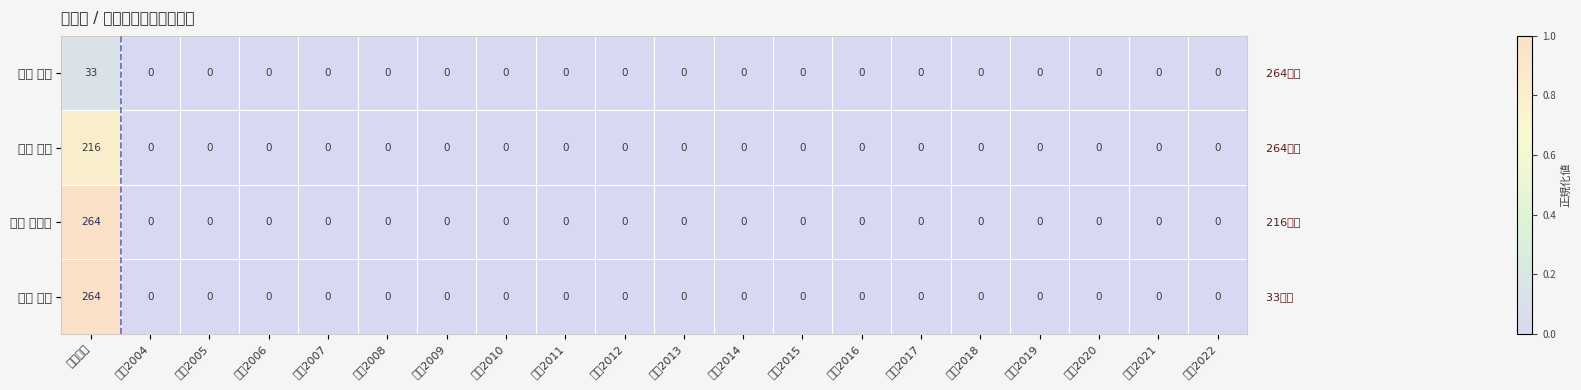

Reading left to right, transcribe all the data shown in this chart.

金沢 貴憲: 在籍月数=33.0	著作2004=0.0	著作2005=0.0	著作2006=0.0	著作2007=0.0	著作2008=0.0	著作2009=0.0	著作2010=0.0	著作2011=0.0	著作2012=0.0	著作2013=0.0	著作2014=0.0	著作2015=0.0	著作2016=0.0	著作2017=0.0	著作2018=0.0	著作2019=0.0	著作2020=0.0	著作2021=0.0	著作2022=0.0
滝口 祥令: 在籍月数=216.0	著作2004=0.0	著作2005=0.0	著作2006=0.0	著作2007=0.0	著作2008=0.0	著作2009=0.0	著作2010=0.0	著作2011=0.0	著作2012=0.0	著作2013=0.0	著作2014=0.0	著作2015=0.0	著作2016=0.0	著作2017=0.0	著作2018=0.0	著作2019=0.0	著作2020=0.0	著作2021=0.0	著作2022=0.0
土屋 浩一郎: 在籍月数=264.0	著作2004=0.0	著作2005=0.0	著作2006=0.0	著作2007=0.0	著作2008=0.0	著作2009=0.0	著作2010=0.0	著作2011=0.0	著作2012=0.0	著作2013=0.0	著作2014=0.0	著作2015=0.0	著作2016=0.0	著作2017=0.0	著作2018=0.0	著作2019=0.0	著作2020=0.0	著作2021=0.0	著作2022=0.0
山﨑 尚志: 在籍月数=264.0	著作2004=0.0	著作2005=0.0	著作2006=0.0	著作2007=0.0	著作2008=0.0	著作2009=0.0	著作2010=0.0	著作2011=0.0	著作2012=0.0	著作2013=0.0	著作2014=0.0	著作2015=0.0	著作2016=0.0	著作2017=0.0	著作2018=0.0	著作2019=0.0	著作2020=0.0	著作2021=0.0	著作2022=0.0